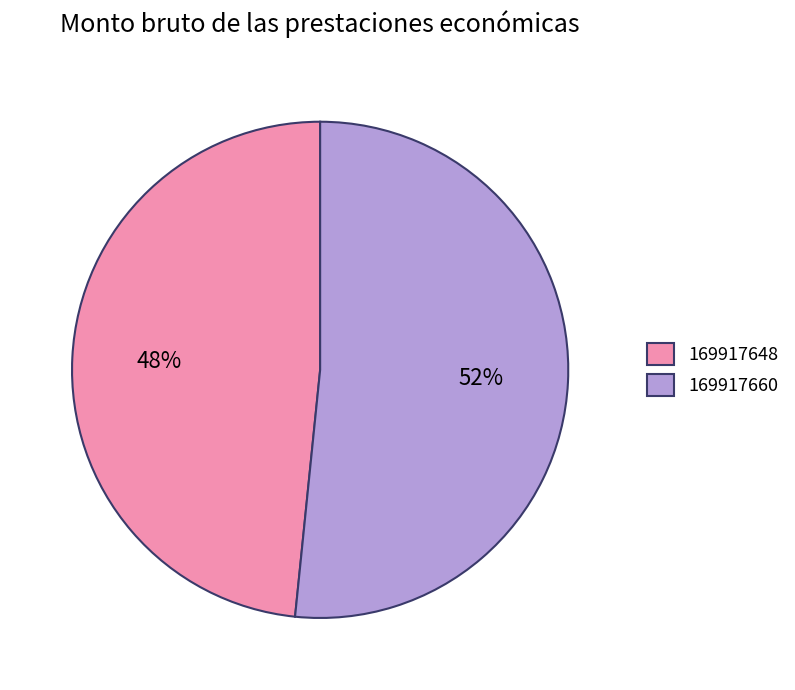

Combined, do 169917648 and 169917660 account for over 50%?

Yes